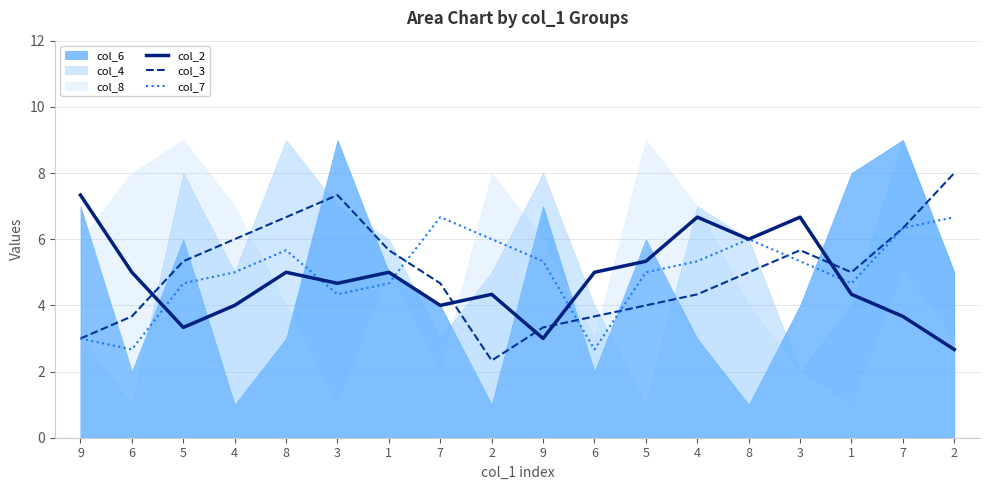

Which series ends up on top after the final intersection of col_7 and col_3?

col_3